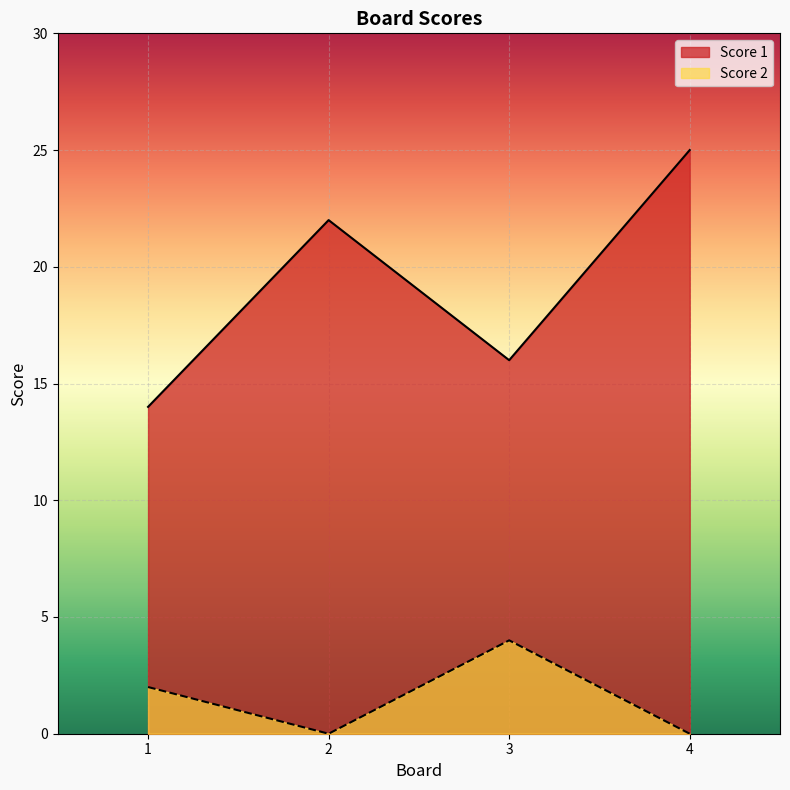

Which series has the largest total across all categories?

Score 1